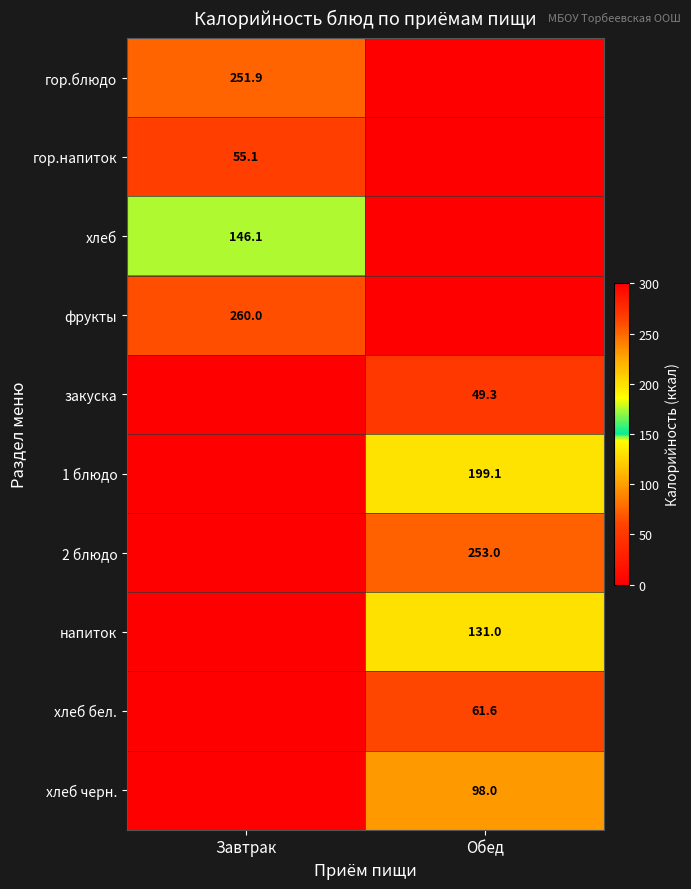

True or false: фрукты has a value of 260.0 at Завтрак.

True